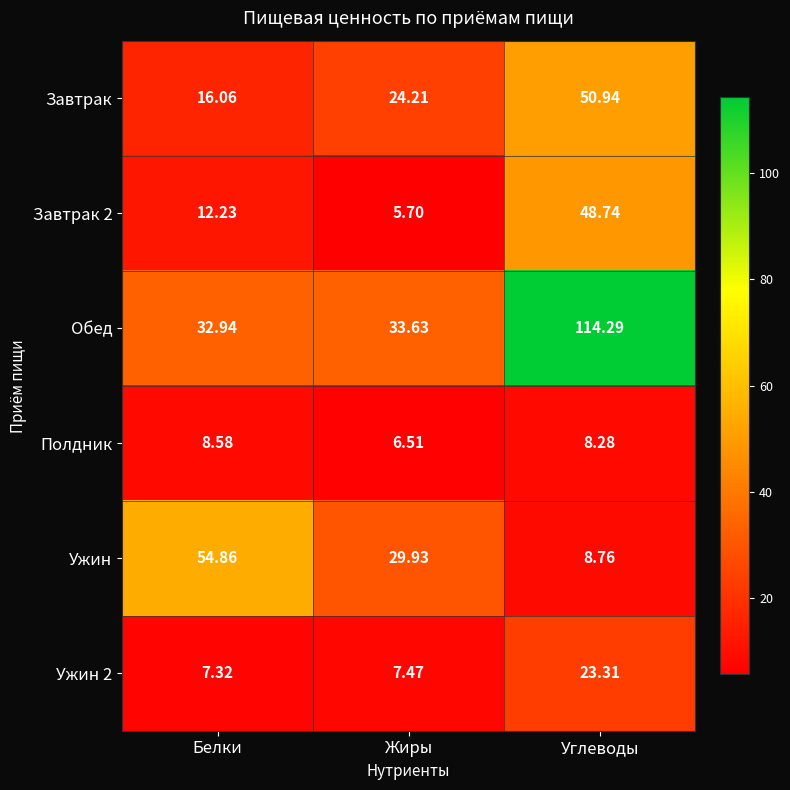

List the labels in order of Полдник value, largest first.

Белки, Углеводы, Жиры